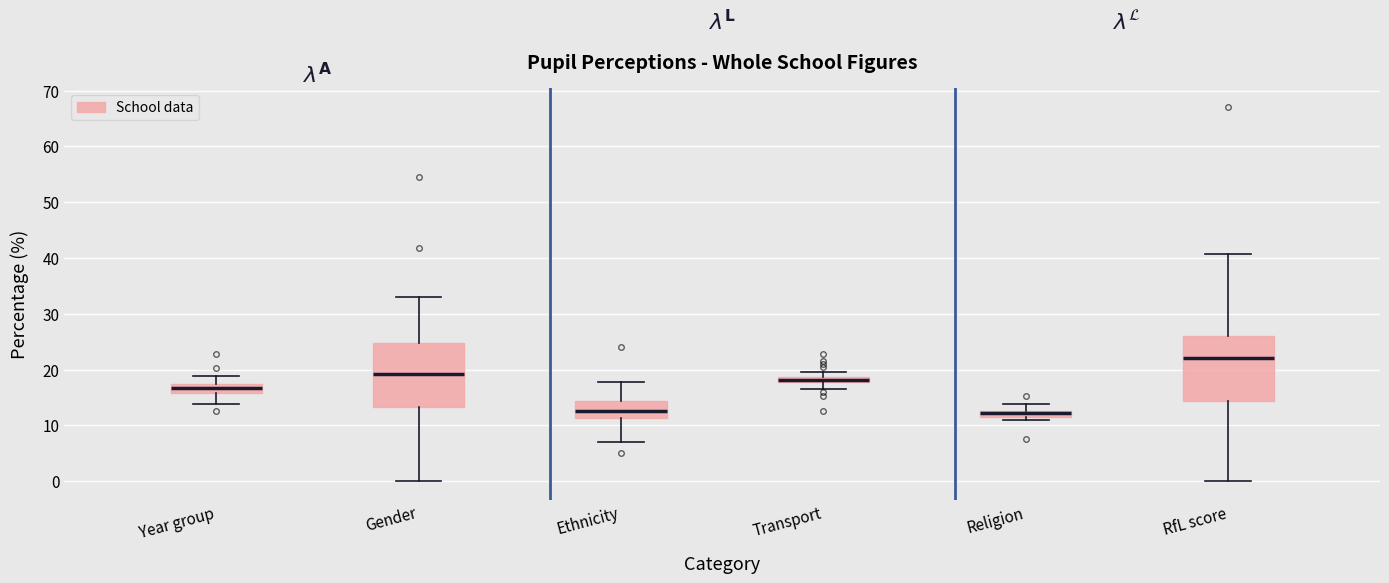

Which box has the highest median line?

RfL score